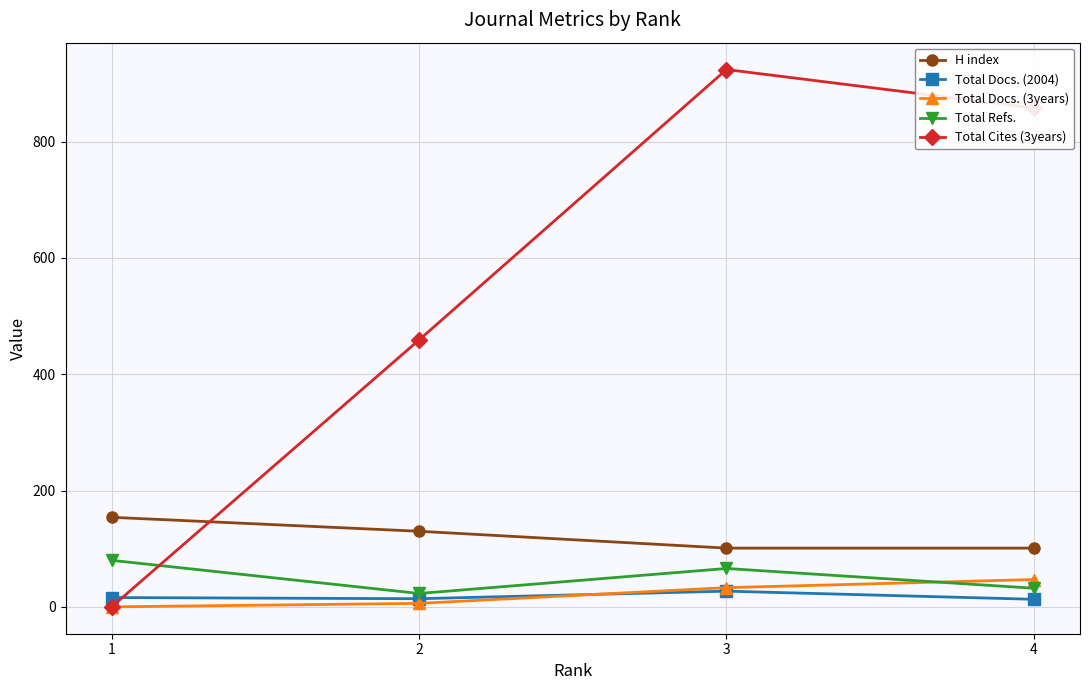

What is the difference between the maximum and minimum values in the Total Docs. (3years) series?

47